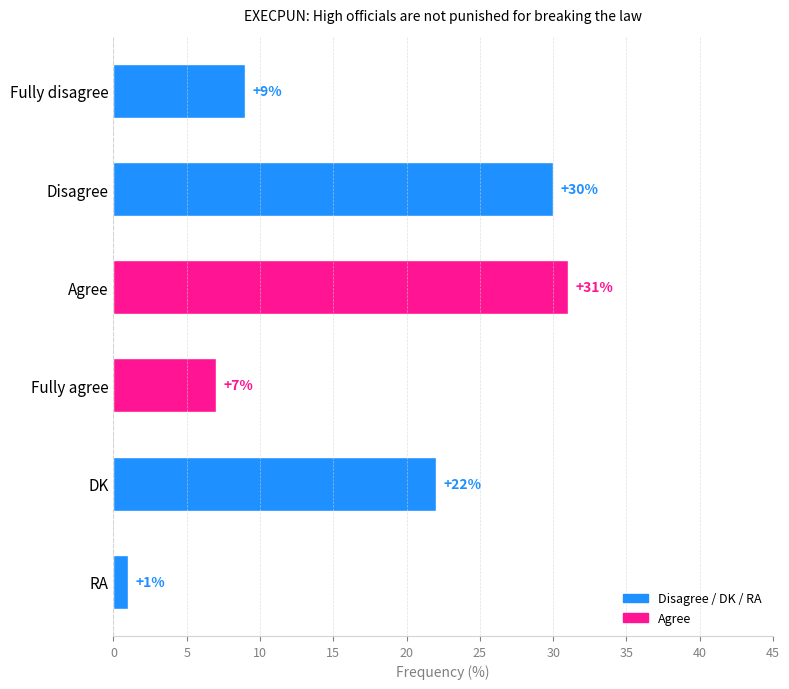

The value at Agree is 31. True or false?

True